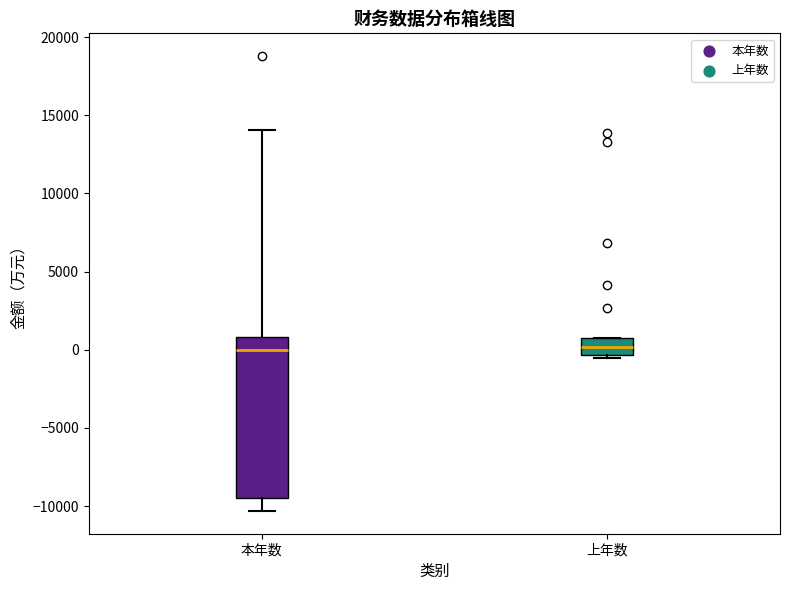

Where does the median line of the box for 上年数 sit on the y-axis? The values are not printed on the chart, so give them approximately, as read against the axis.

0